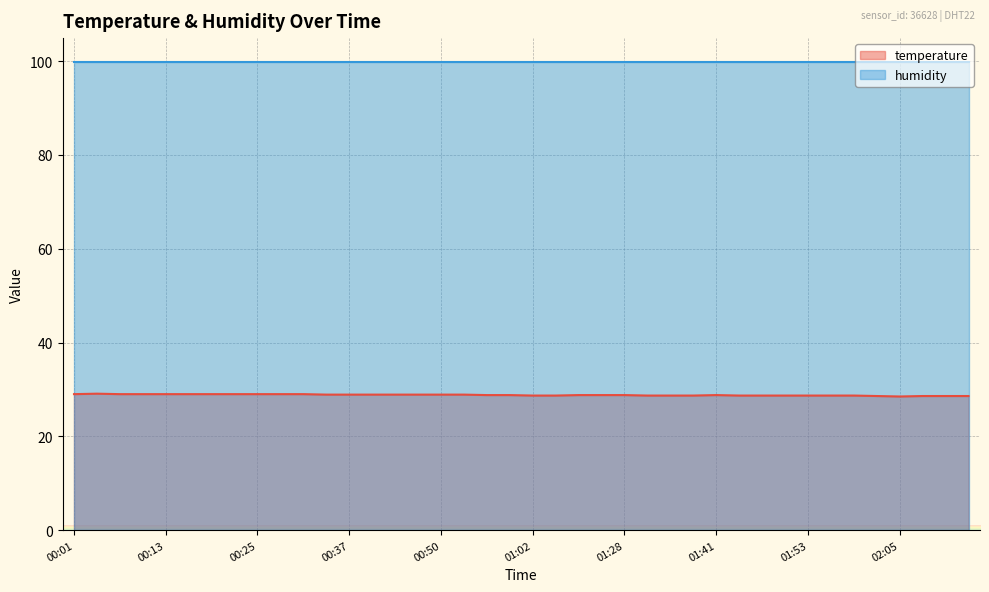

What is the maximum value shown in the chart?

99.9